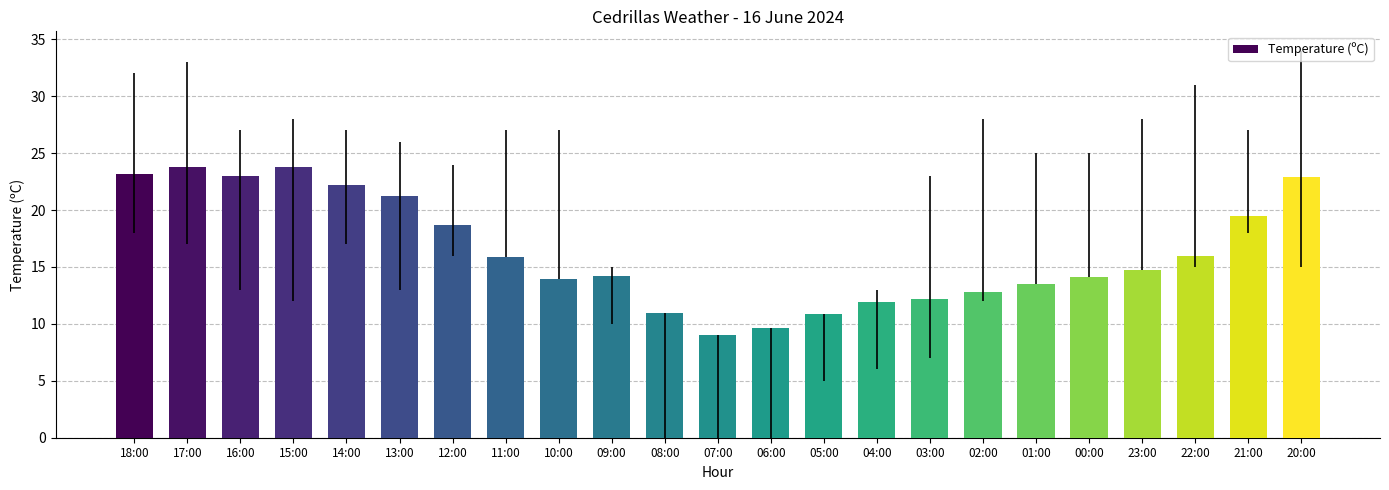

What is the label of the 14th bar from the left?

05:00